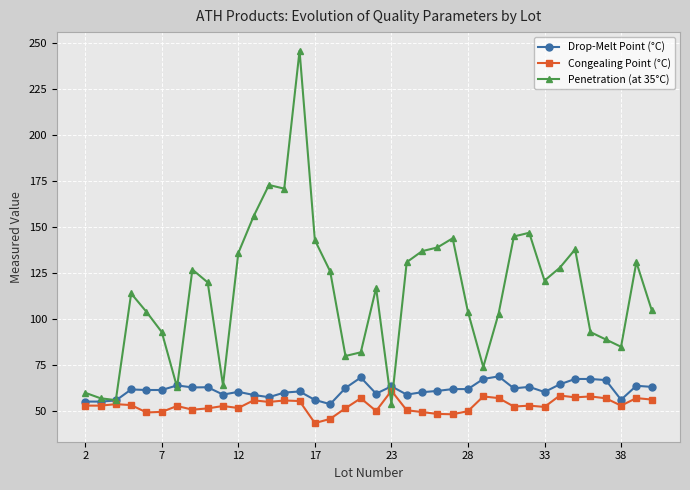

Which series ends up on top after the final intersection of Penetration (at 35°C) and Drop-Melt Point (°C)?

Penetration (at 35°C)